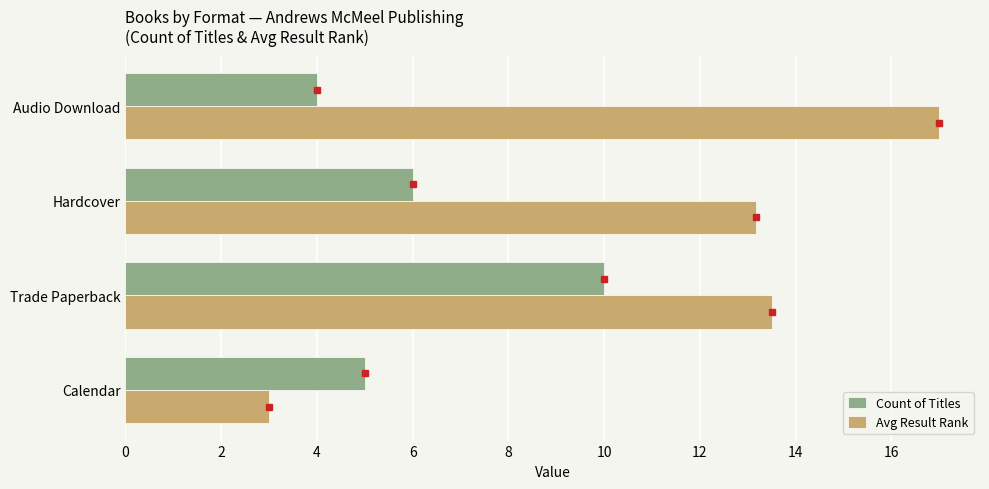

What is the difference between the maximum and minimum values in the Avg Result Rank series?

14.0